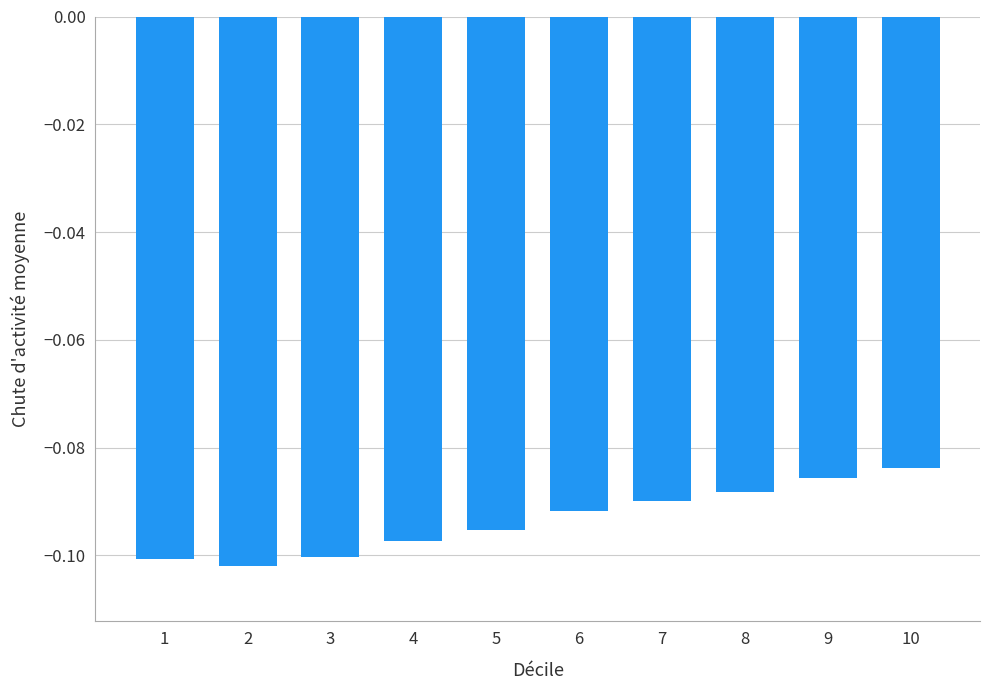

How many bars are there in total?

10